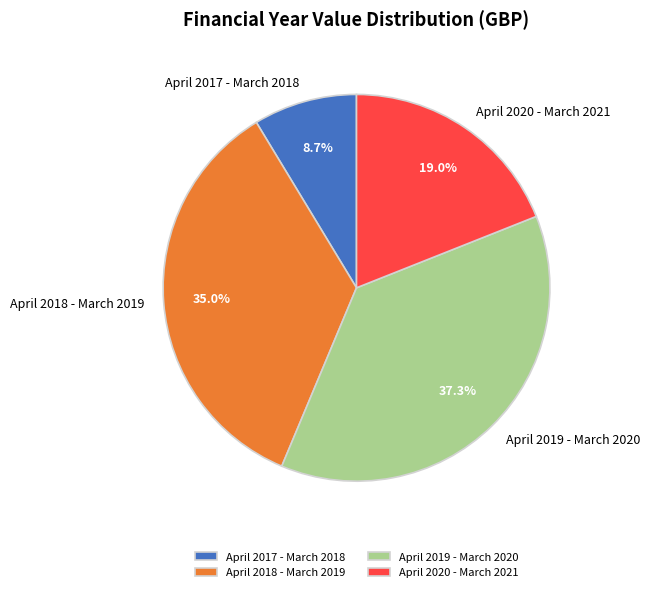

To the nearest percent, what is the difference between the largest and smallest slice percentages?

29%